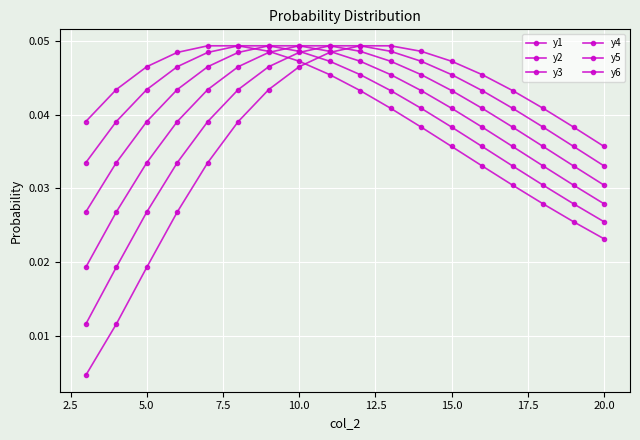

Count the y2 values in the range 0 to 1.

18